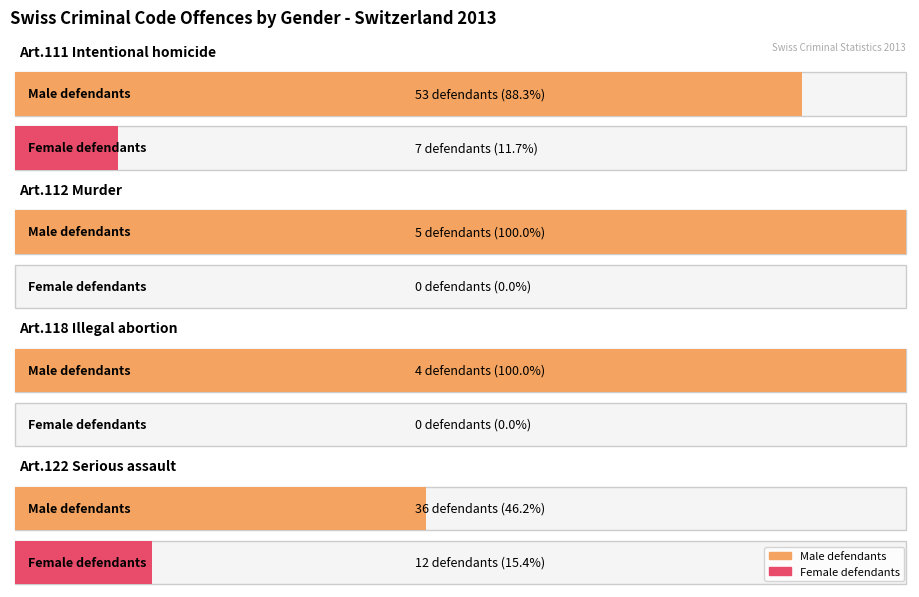

List the labels in order of Total (age) value, largest first.

Art.122 Serious assault, Art.111 Intentional homicide, Art.112 Murder, Art.118 Illegal abortion